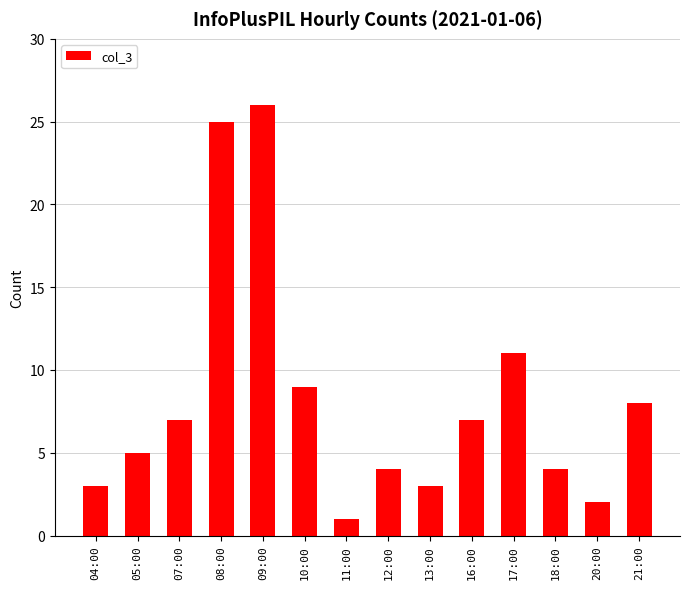

Reading left to right, extract all data points from this chart.

3	5	7	25	26	9	1	4	3	7	11	4	2	8